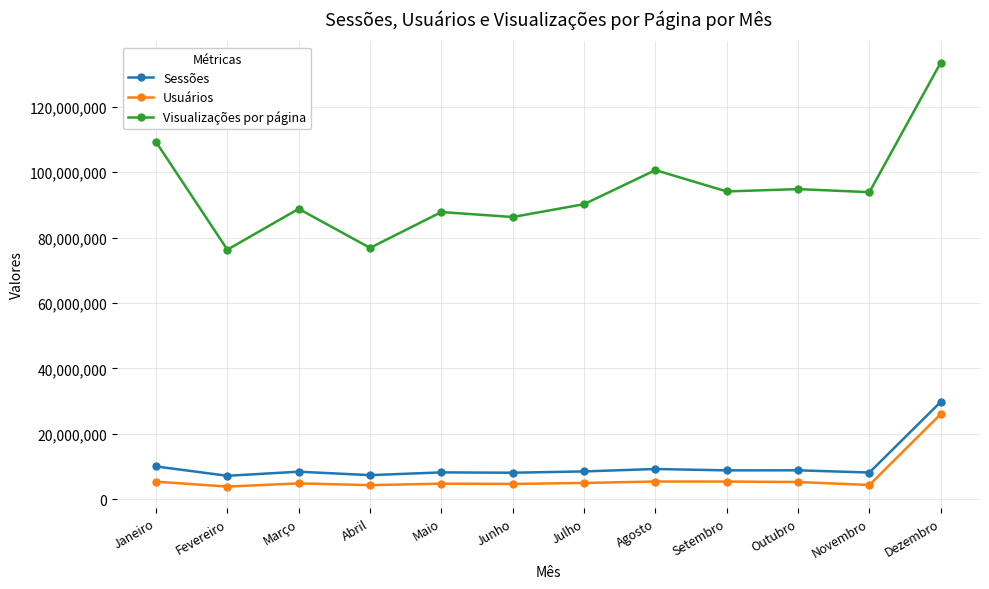

Which series has the widest spread of values?

Visualizações por página